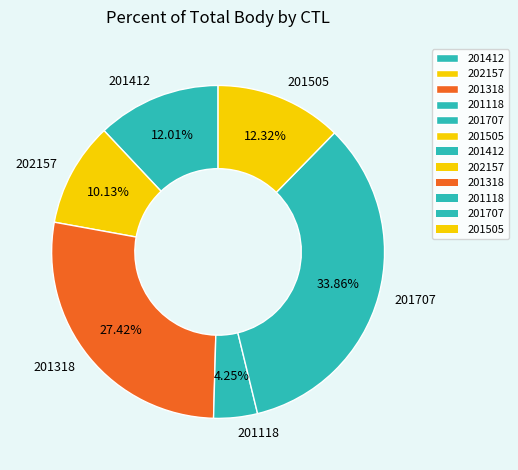

To the nearest percent, what is the average slice percentage?

17%